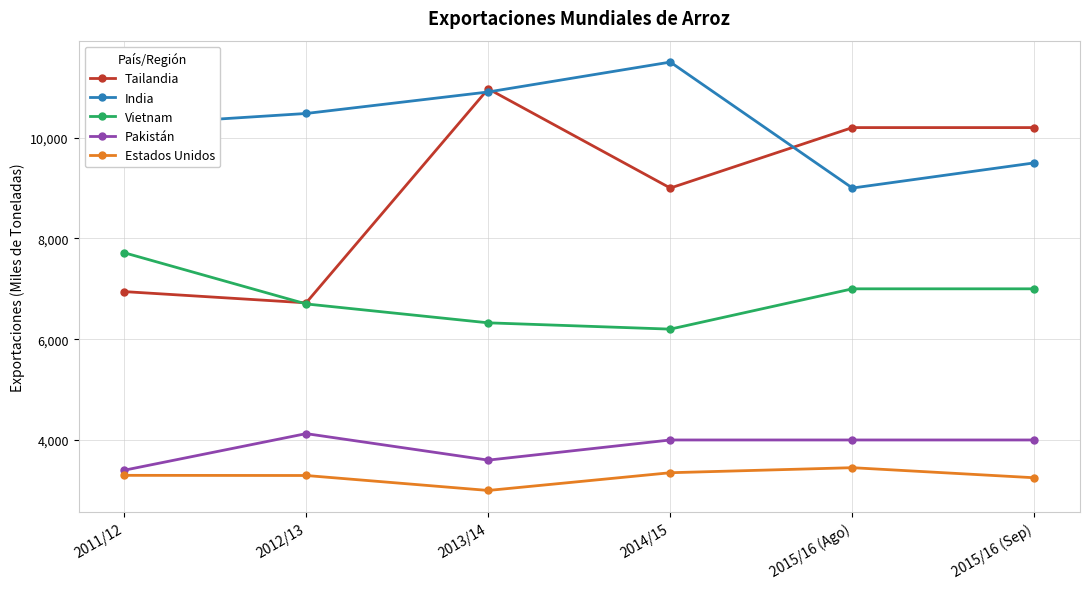

What is the highest value of the Tailandia series?

10969